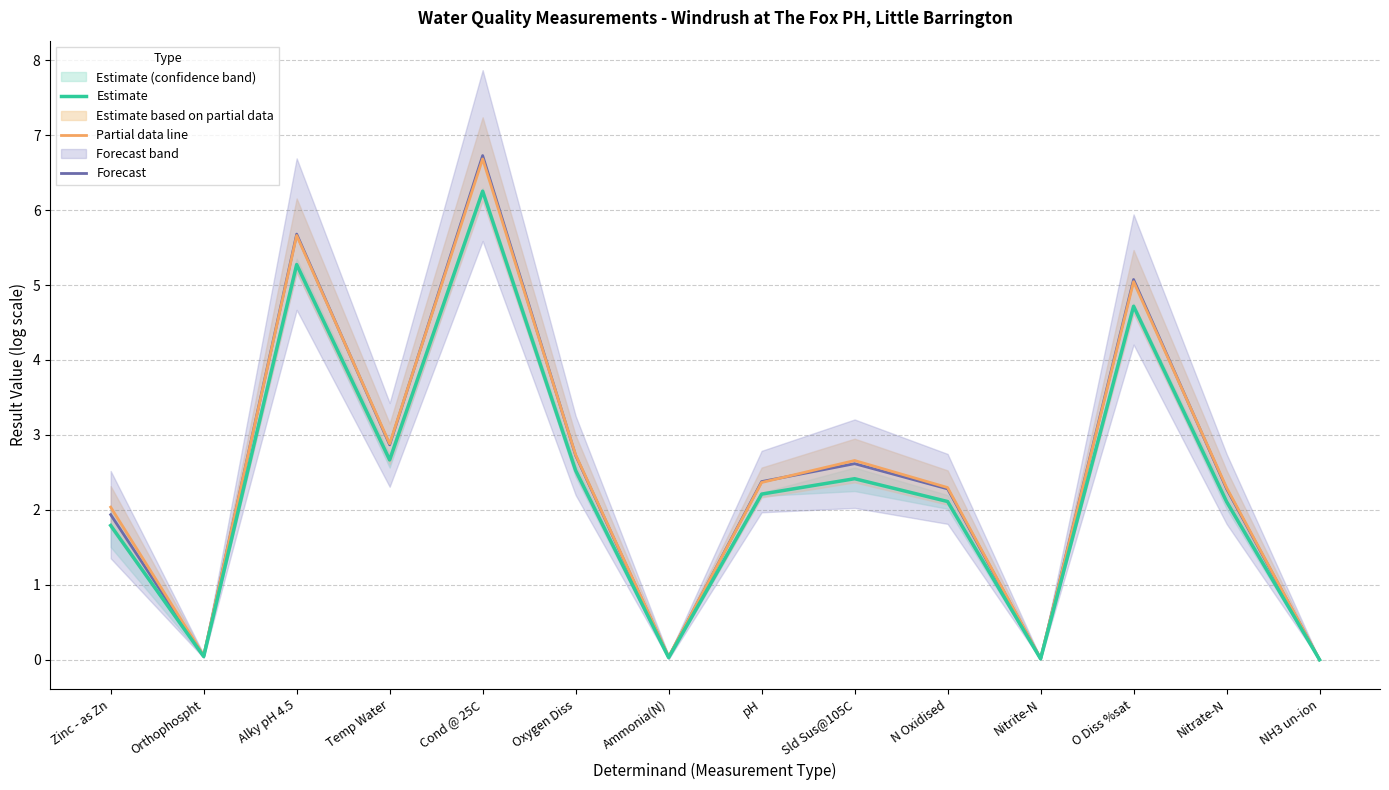

How many lines are shown in the chart?

3